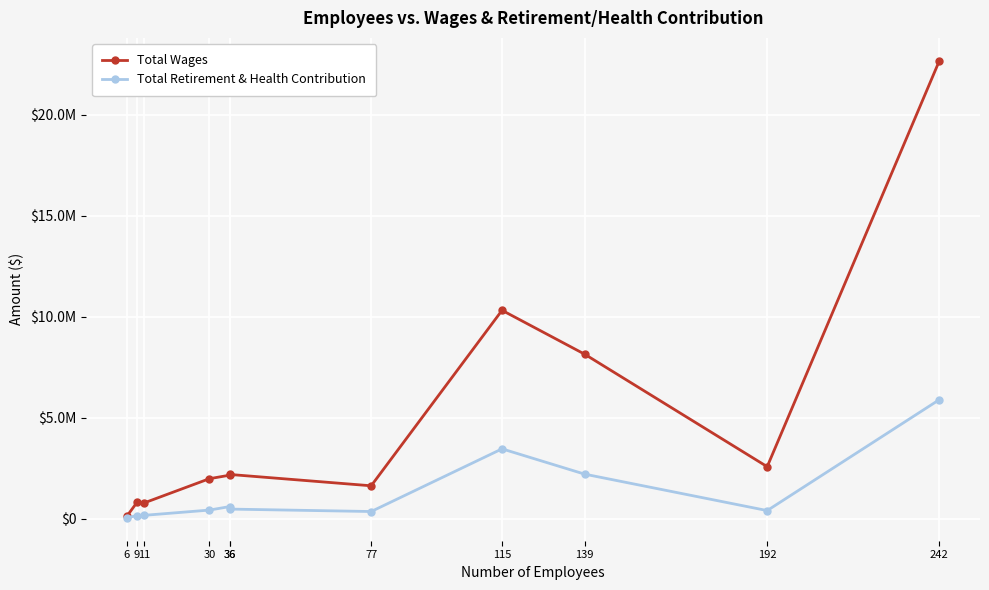

Rank the series by their maximum value, from lowest to highest.

Total Retirement & Health Contribution, Total Wages